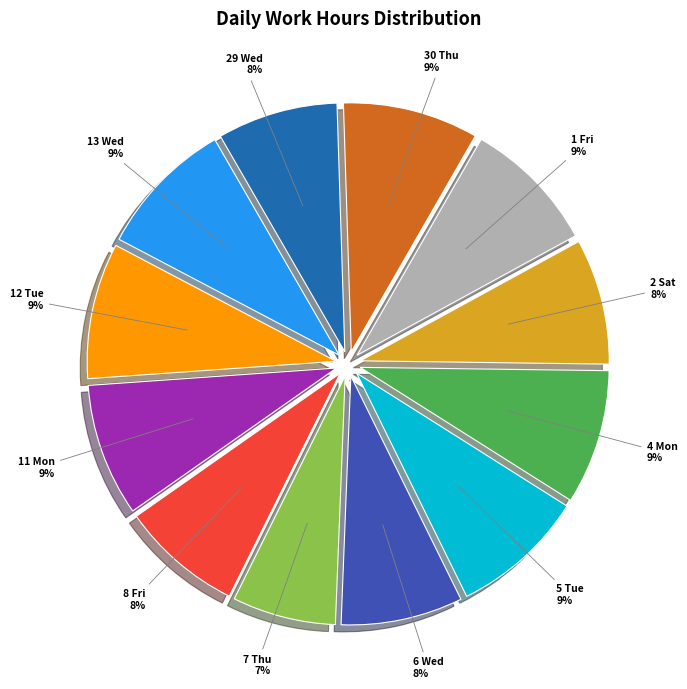

To the nearest percent, what is the difference between the largest and smallest slice percentages?

2%